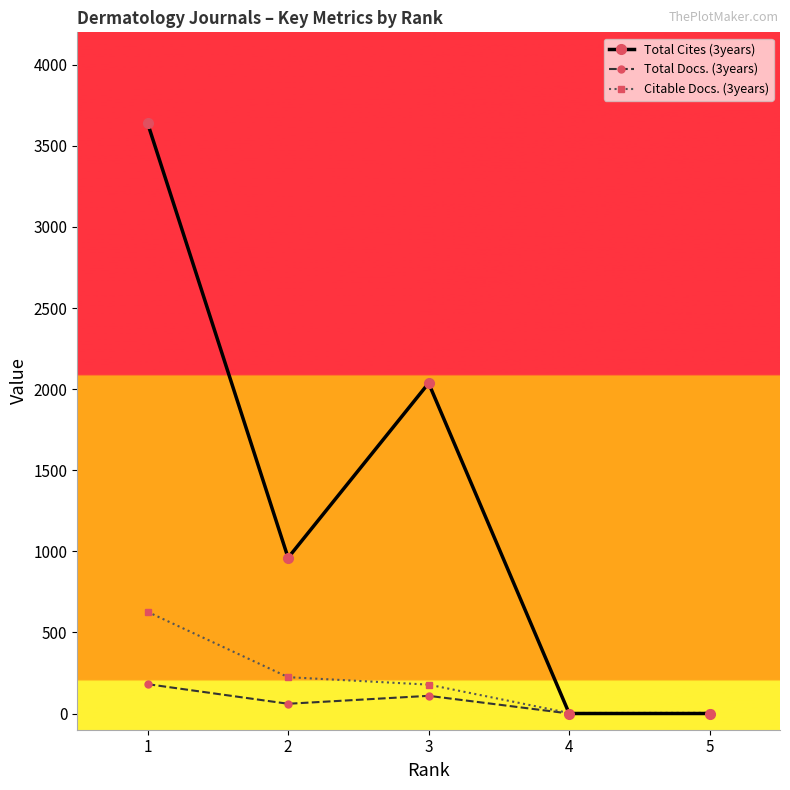

At which category does the chart reach its peak across all series?

1